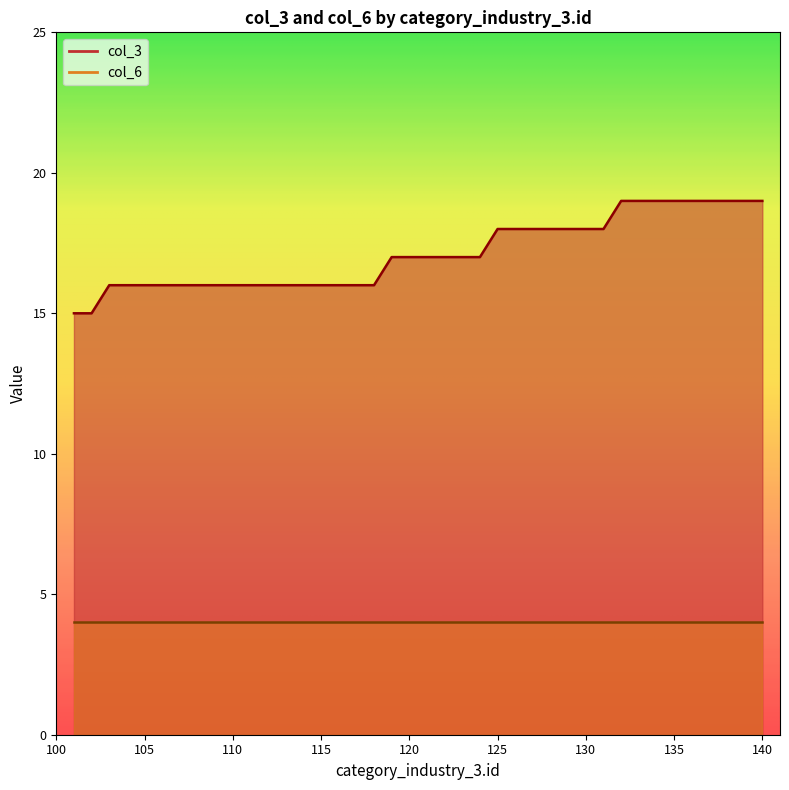

What is the change in value from 117 to 137?

+3